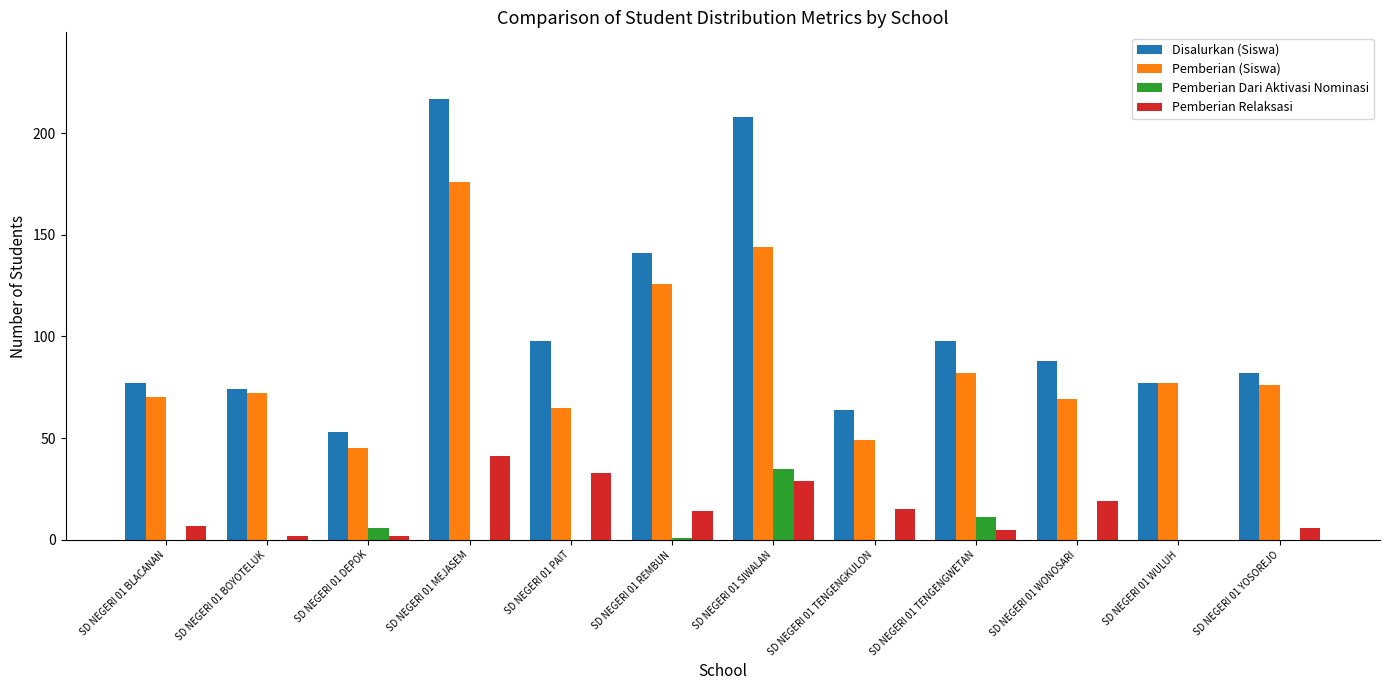

Reading left to right, list all the values displayed in this chart.

Disalurkan (Siswa): SD NEGERI 01 BLACANAN=77	SD NEGERI 01 BOYOTELUK=74	SD NEGERI 01 DEPOK=53	SD NEGERI 01 MEJASEM=217	SD NEGERI 01 PAIT=98	SD NEGERI 01 REMBUN=141	SD NEGERI 01 SIWALAN=208	SD NEGERI 01 TENGENGKULON=64	SD NEGERI 01 TENGENGWETAN=98	SD NEGERI 01 WONOSARI=88	SD NEGERI 01 WULUH=77	SD NEGERI 01 YOSOREJO=82
Pemberian (Siswa): SD NEGERI 01 BLACANAN=70	SD NEGERI 01 BOYOTELUK=72	SD NEGERI 01 DEPOK=45	SD NEGERI 01 MEJASEM=176	SD NEGERI 01 PAIT=65	SD NEGERI 01 REMBUN=126	SD NEGERI 01 SIWALAN=144	SD NEGERI 01 TENGENGKULON=49	SD NEGERI 01 TENGENGWETAN=82	SD NEGERI 01 WONOSARI=69	SD NEGERI 01 WULUH=77	SD NEGERI 01 YOSOREJO=76
Pemberian Dari Aktivasi Nominasi: SD NEGERI 01 BLACANAN=0	SD NEGERI 01 BOYOTELUK=0	SD NEGERI 01 DEPOK=6	SD NEGERI 01 MEJASEM=0	SD NEGERI 01 PAIT=0	SD NEGERI 01 REMBUN=1	SD NEGERI 01 SIWALAN=35	SD NEGERI 01 TENGENGKULON=0	SD NEGERI 01 TENGENGWETAN=11	SD NEGERI 01 WONOSARI=0	SD NEGERI 01 WULUH=0	SD NEGERI 01 YOSOREJO=0
Pemberian Relaksasi: SD NEGERI 01 BLACANAN=7	SD NEGERI 01 BOYOTELUK=2	SD NEGERI 01 DEPOK=2	SD NEGERI 01 MEJASEM=41	SD NEGERI 01 PAIT=33	SD NEGERI 01 REMBUN=14	SD NEGERI 01 SIWALAN=29	SD NEGERI 01 TENGENGKULON=15	SD NEGERI 01 TENGENGWETAN=5	SD NEGERI 01 WONOSARI=19	SD NEGERI 01 WULUH=0	SD NEGERI 01 YOSOREJO=6